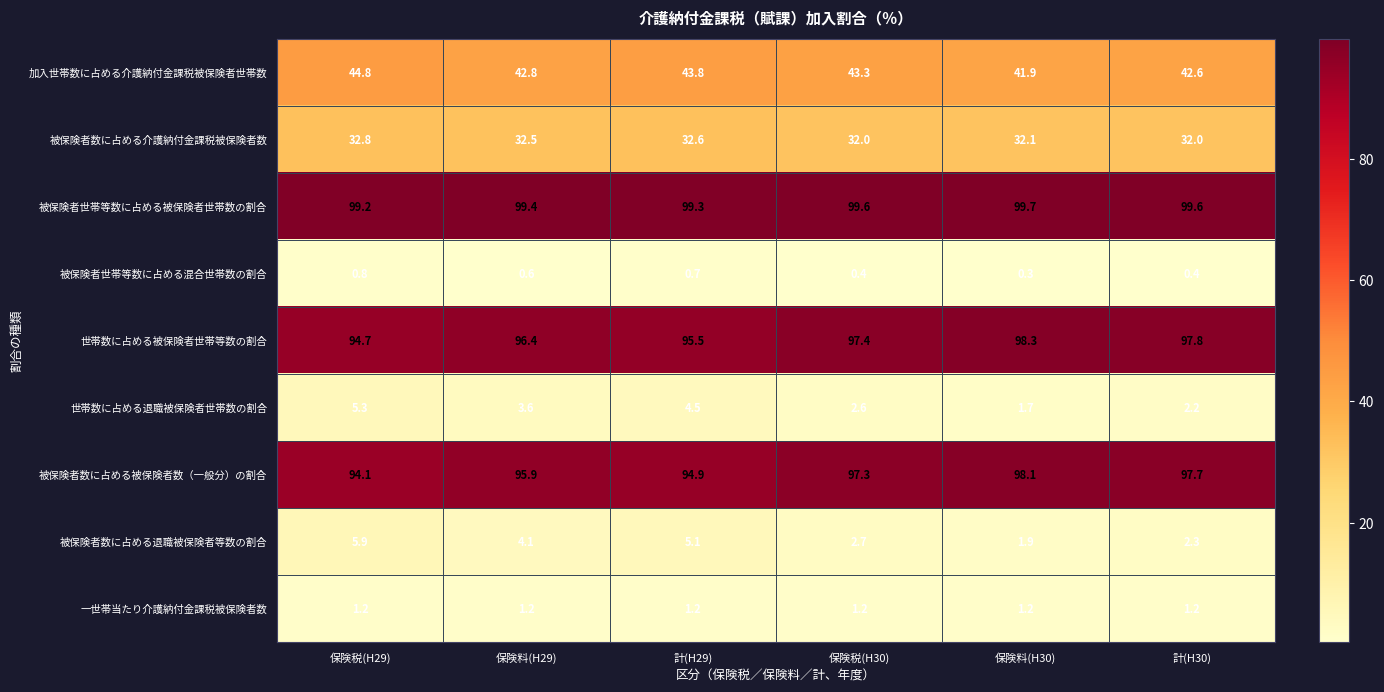

What is the sum of the 被保険者世帯等数に占める被保険者世帯数の割合 values at 保険税(H29) and 計(H30)?

198.8